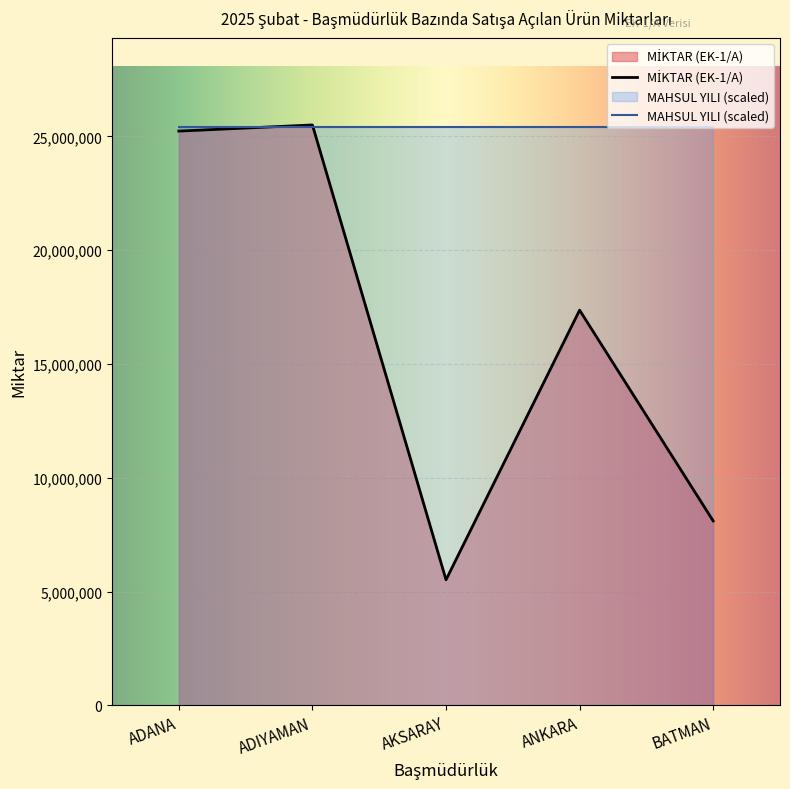

How many intersections are there between MAHSUL YILI (scaled) and MİKTAR (EK-1/A)?

2